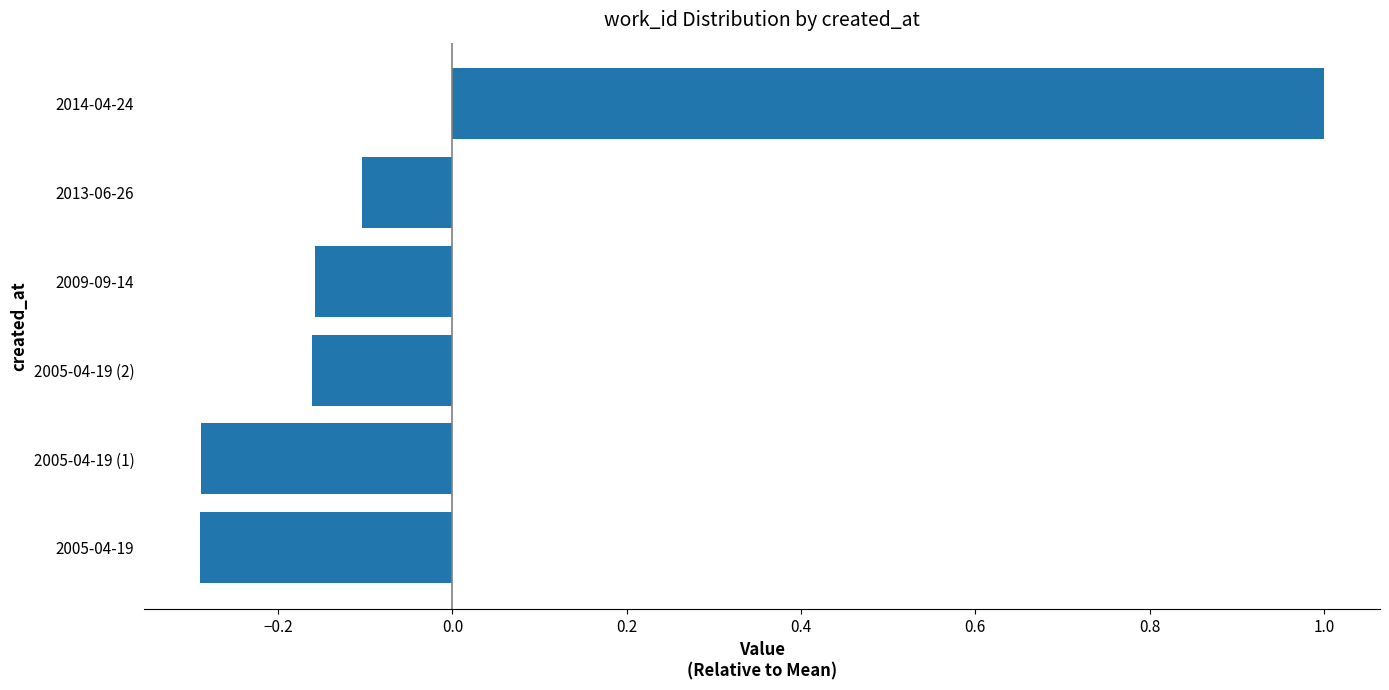

Where is the data nearest to the value 0?

2013-06-26